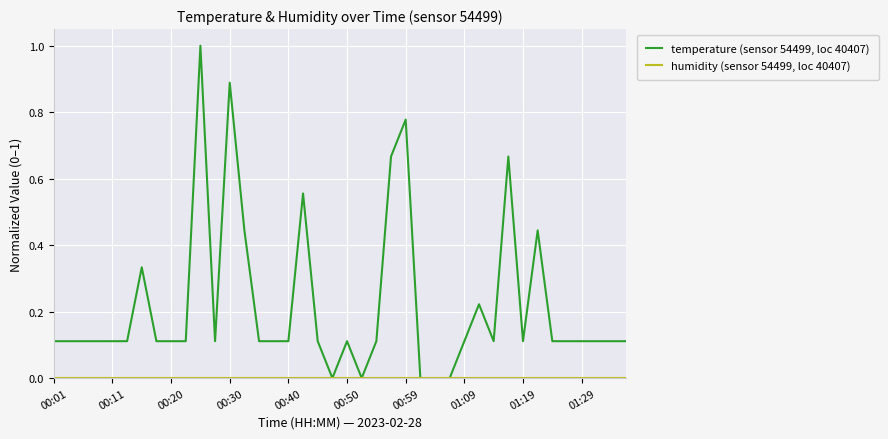

Which series has the largest range (max minus min)?

temperature (sensor 54499, loc 40407)